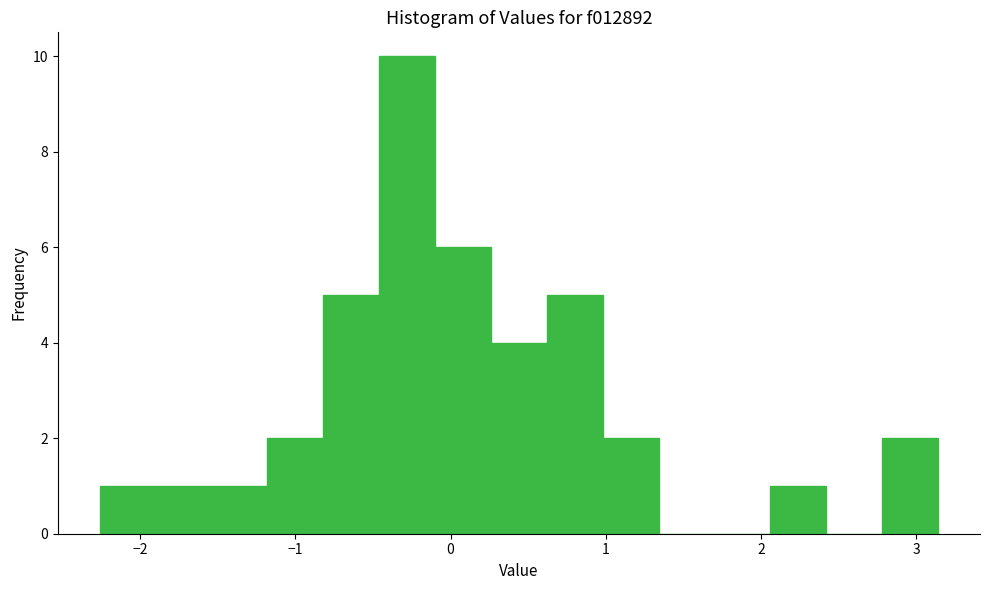

Read against the x-axis, roughly where is the centre of the tallest bar?

-0.3